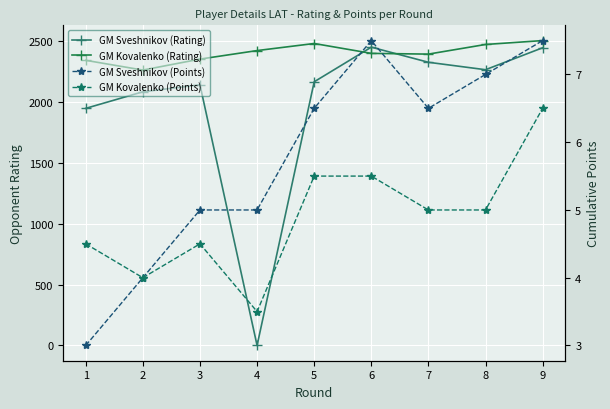

What is the value of the GM Sveshnikov (Rating) point at the 8th from the left?

2262.0